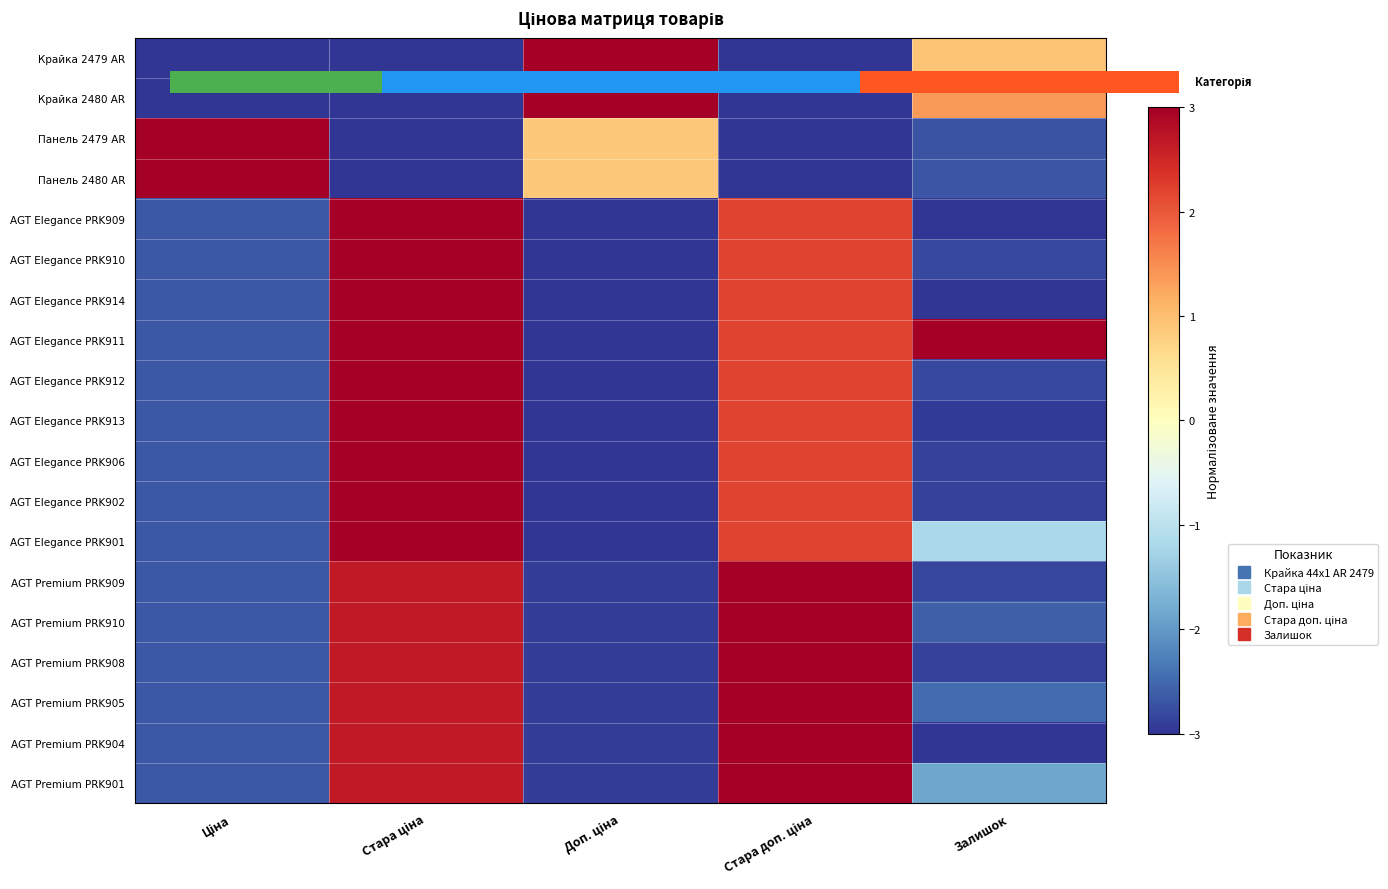

What is the sum of all AGT Premium PRK904 values?

-2.9